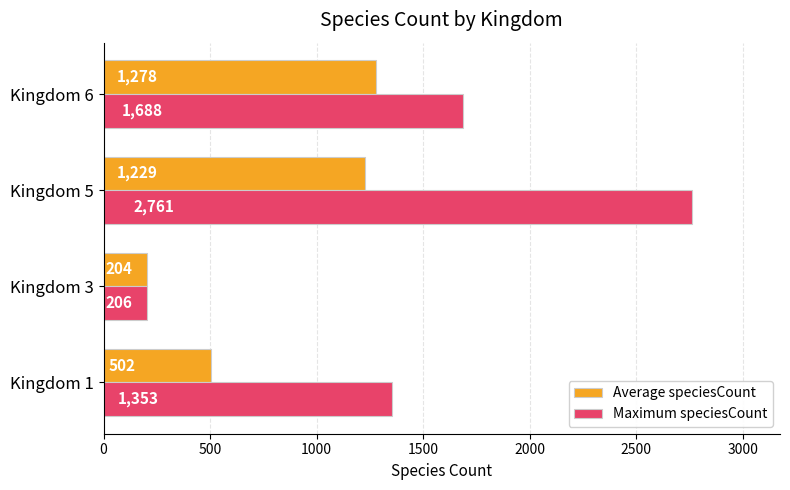

Which series has the largest total across all categories?

Maximum speciesCount